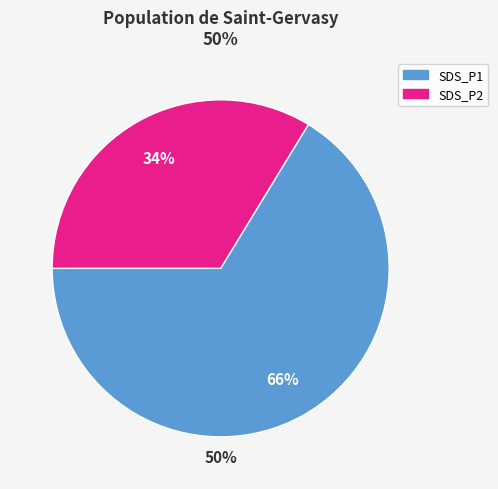

What is the change in value from SDS_P1 to SDS_P2?

-22.8